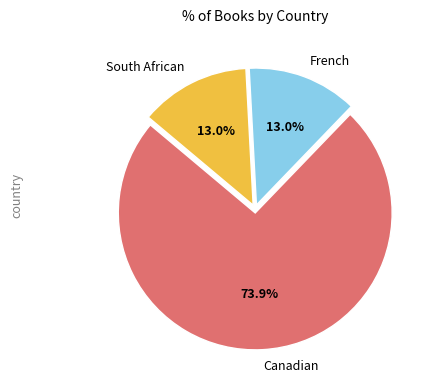

Is there any slice that represents more than half of the pie?

Yes